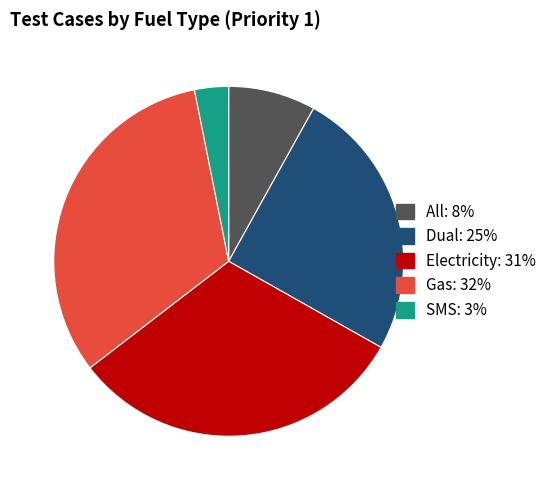

Is there a majority slice in this chart?

No